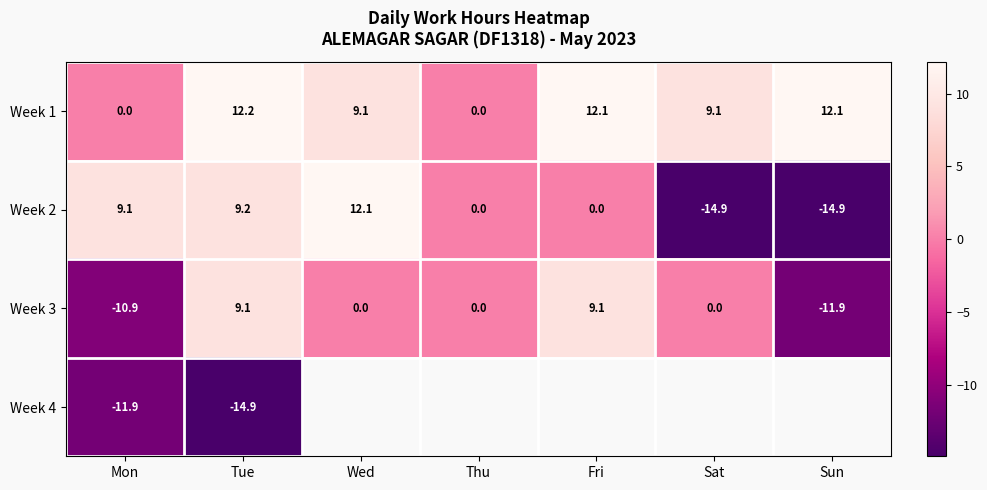

What is the difference between the maximum and minimum values in the Week 1 series?

12.2